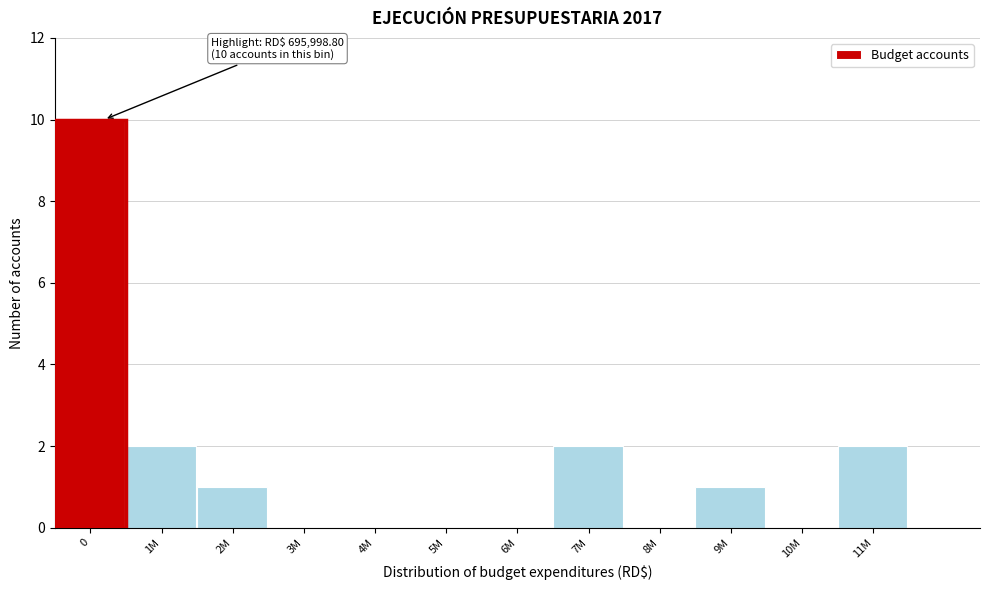

Reading left to right, what are all the values shown in this chart?

0=10	1M=2	2M=1	3M=0	4M=0	5M=0	6M=0	7M=2	8M=0	9M=1	10M=0	11M=2